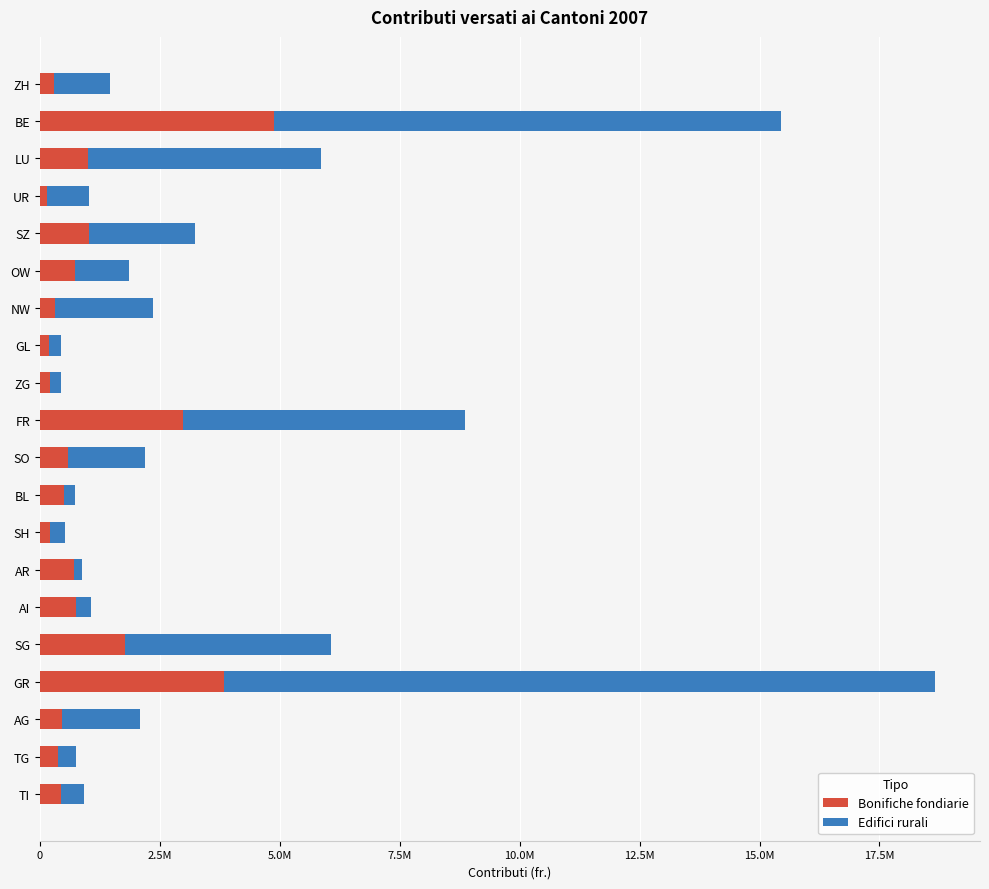

Which series has the widest spread of values?

Edifici rurali